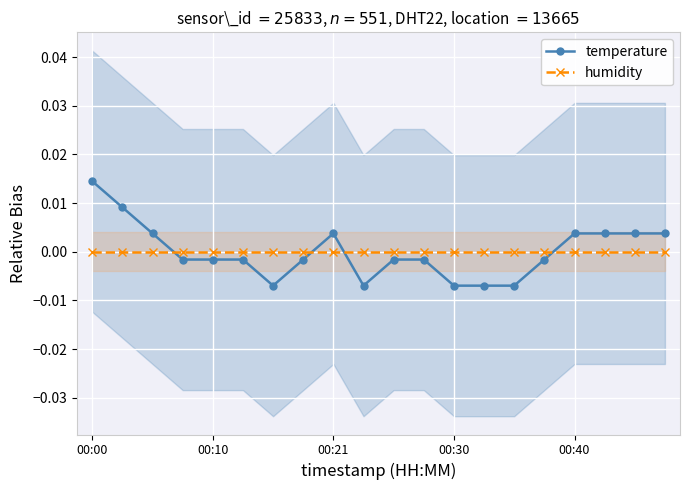

Between 00:21 and 7, which series saw the biggest shift?

temperature